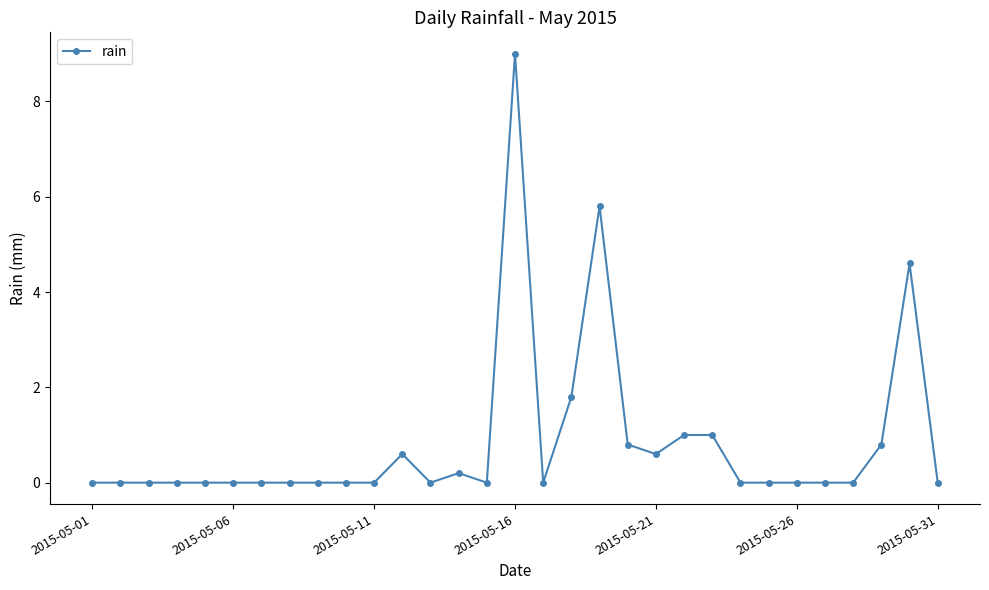

True or false: there are more than 1 points higher than both neighbors.

True